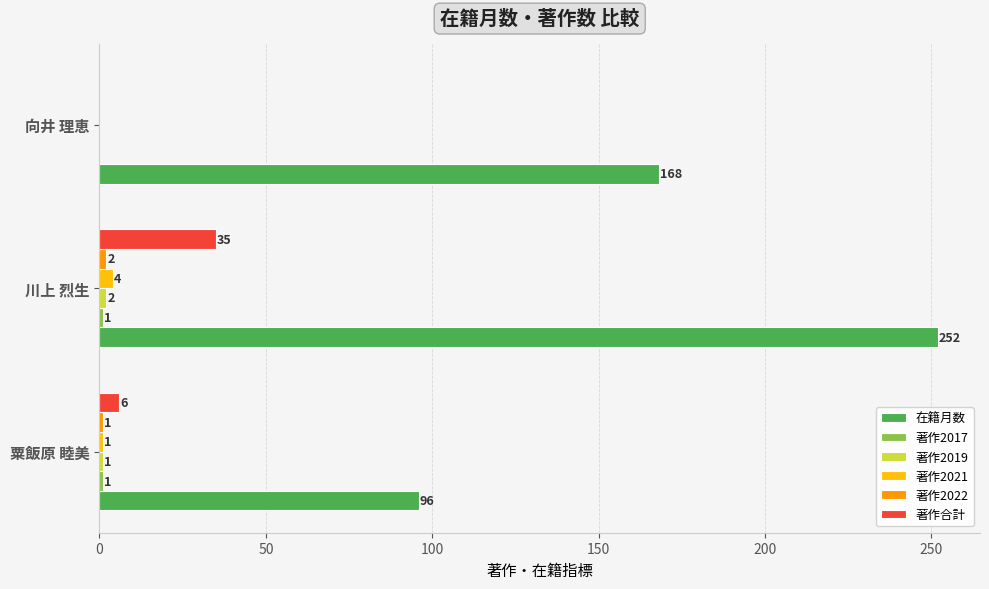

True or false: 著作合計 has a value of 48 at 川上 烈生.

False